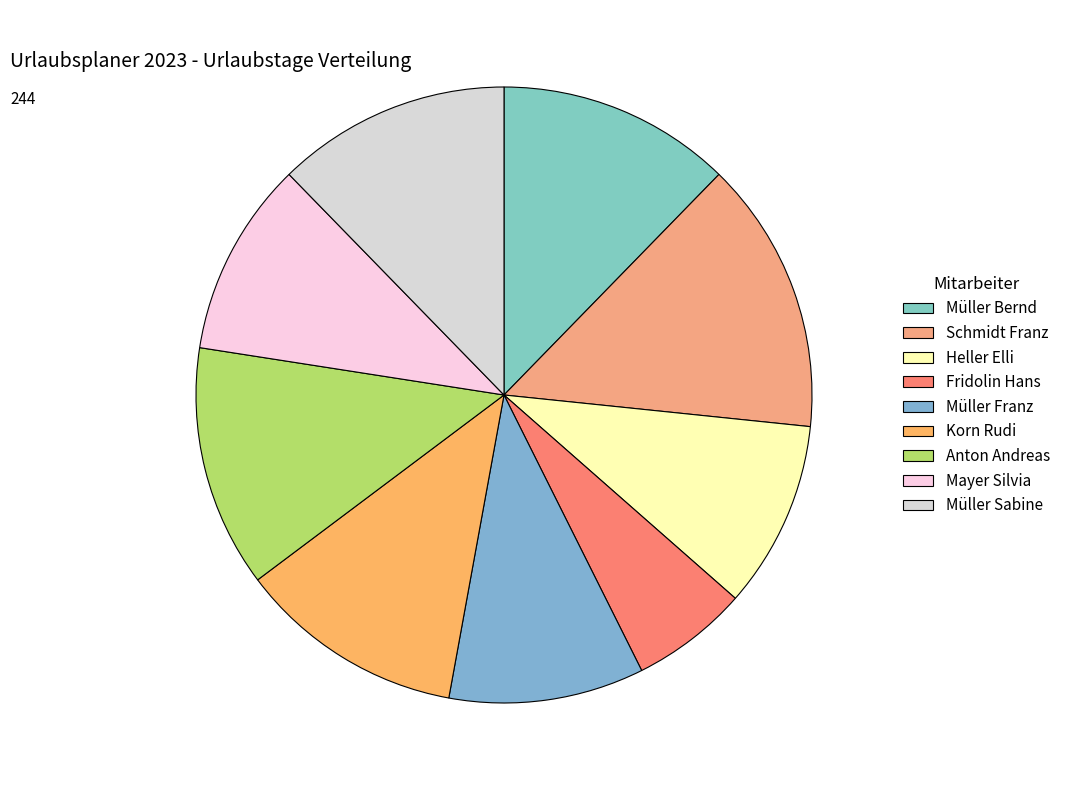

To the nearest percent, what is the combined percentage of Fridolin Hans and Müller Sabine?

18%